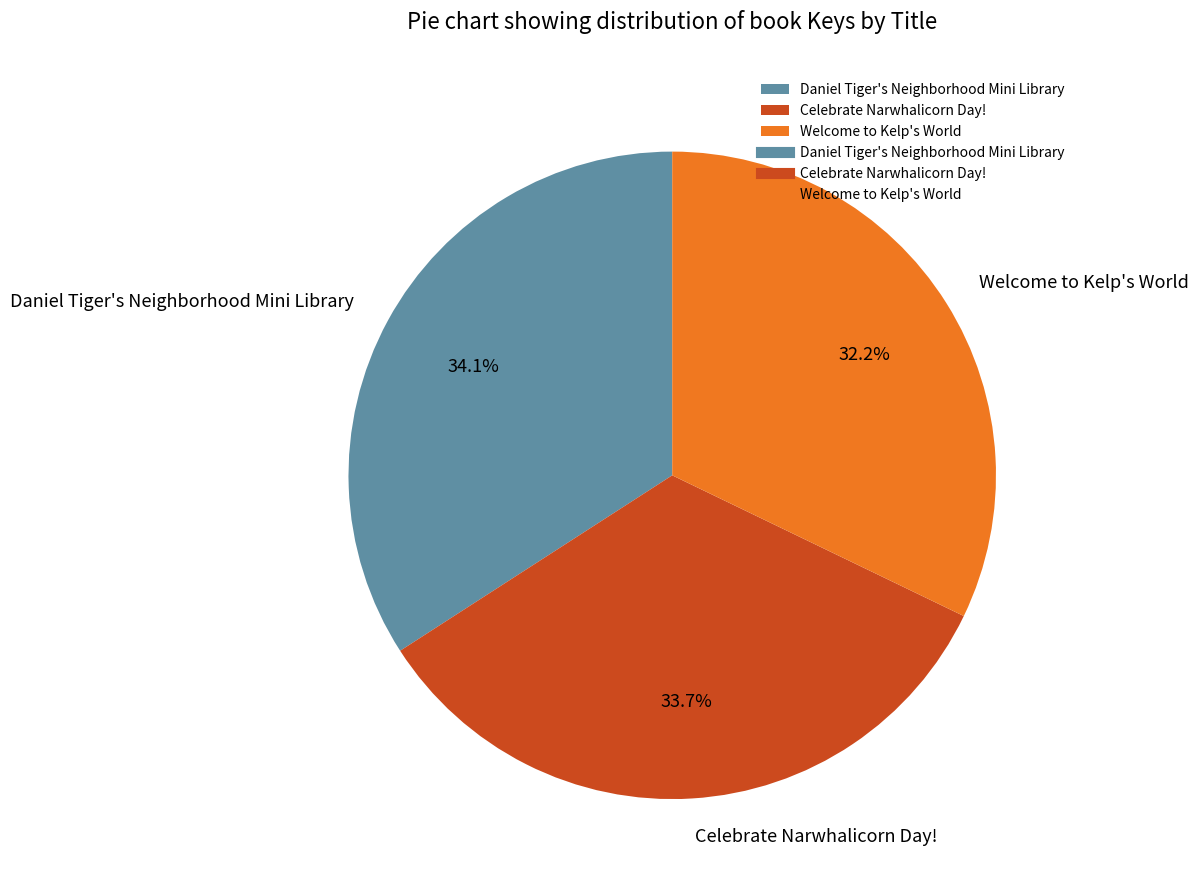

What percentage is the Celebrate Narwhalicorn Day! slice, to the nearest percent?

34%